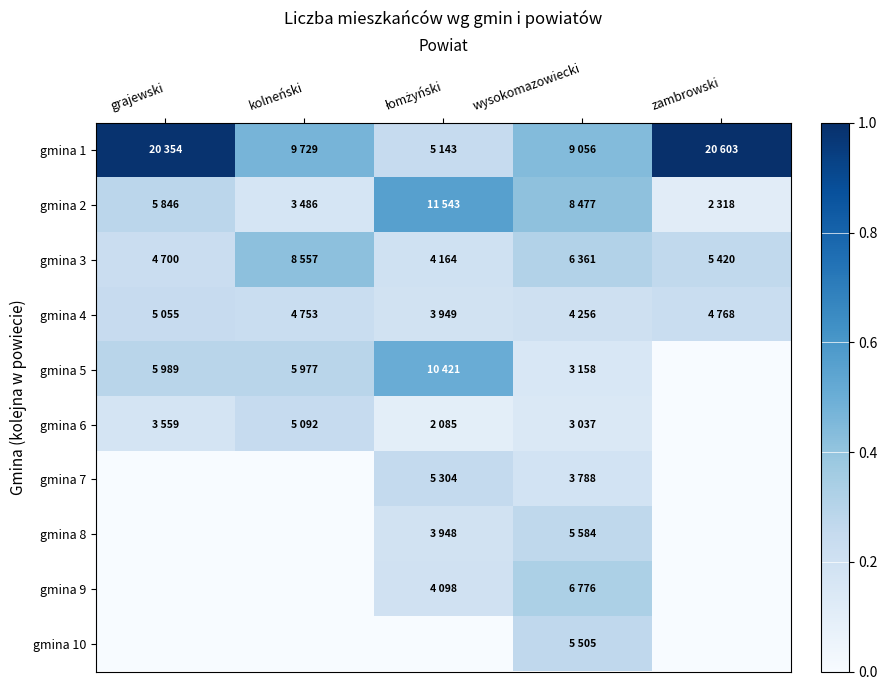

Between zambrowski and grajewski, which is larger?

zambrowski